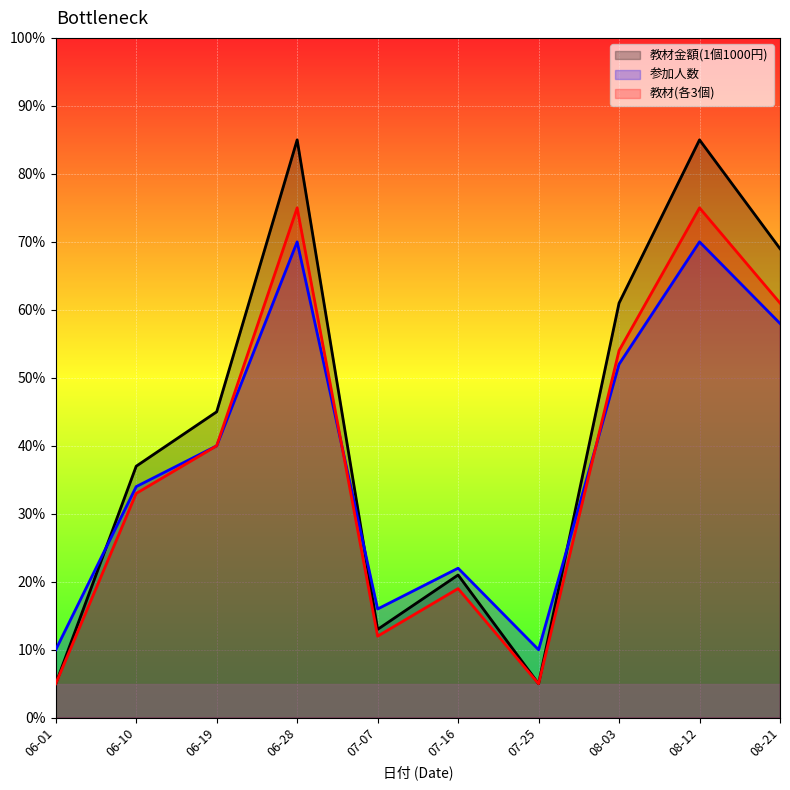

Count the number of data series in this chart.

3